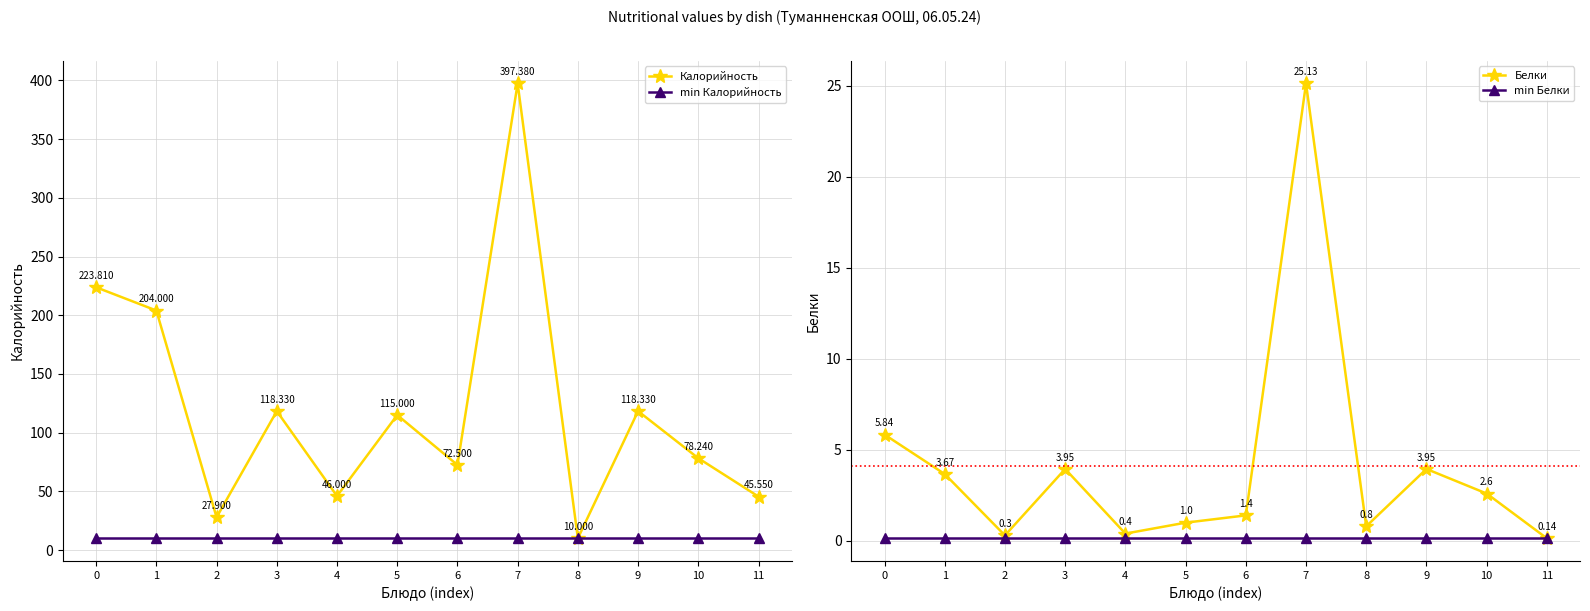

Between 6 and 9, which series saw the biggest shift?

Калорийность